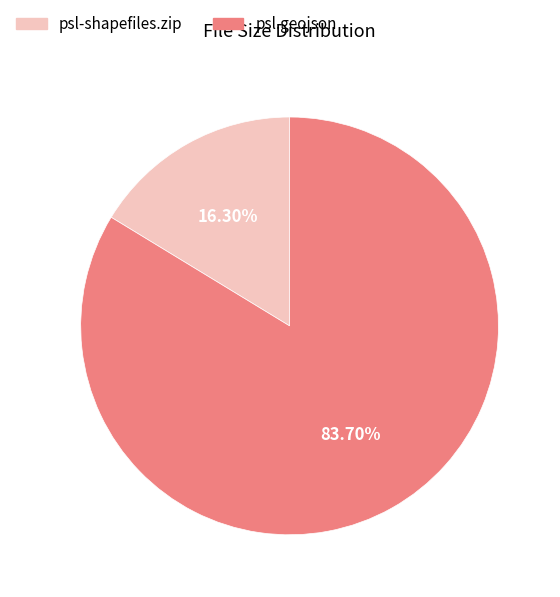

What percentage is the psl.geojson slice, to the nearest percent?

84%